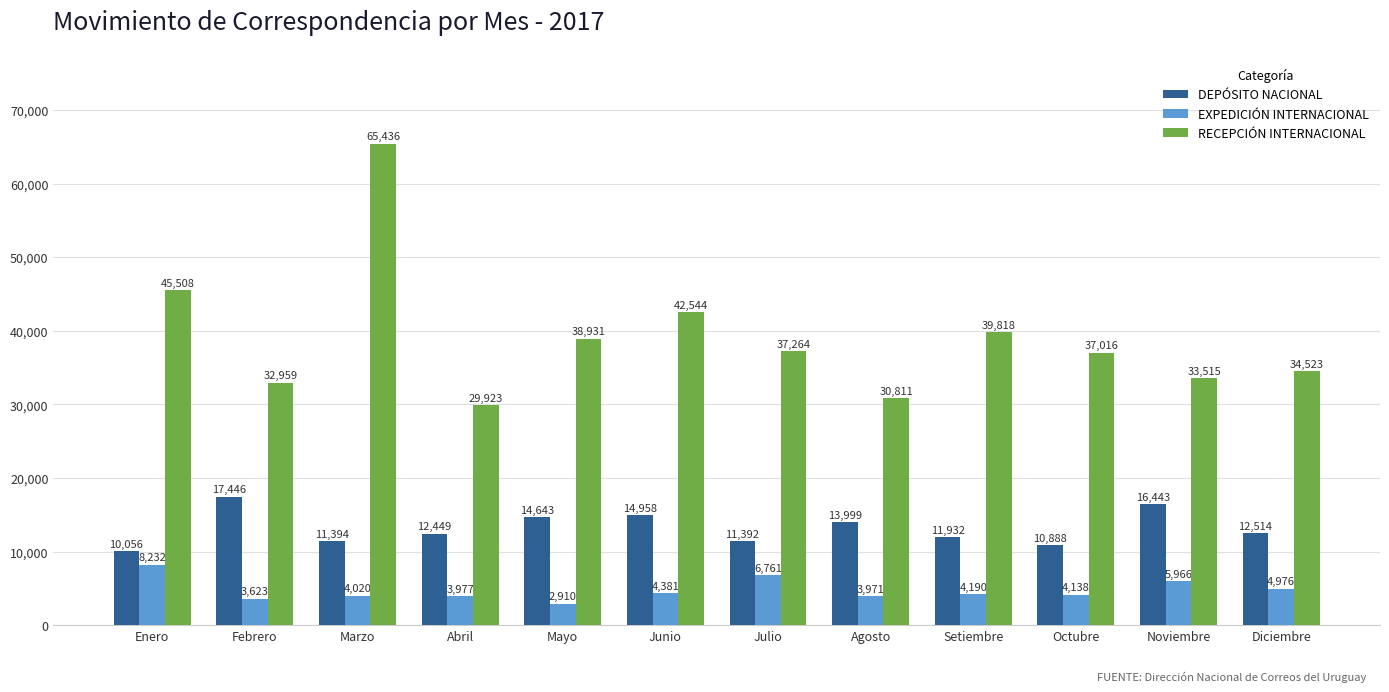

What is the value of the RECEPCIÓN INTERNACIONAL bar at the 12th from the left?

34523